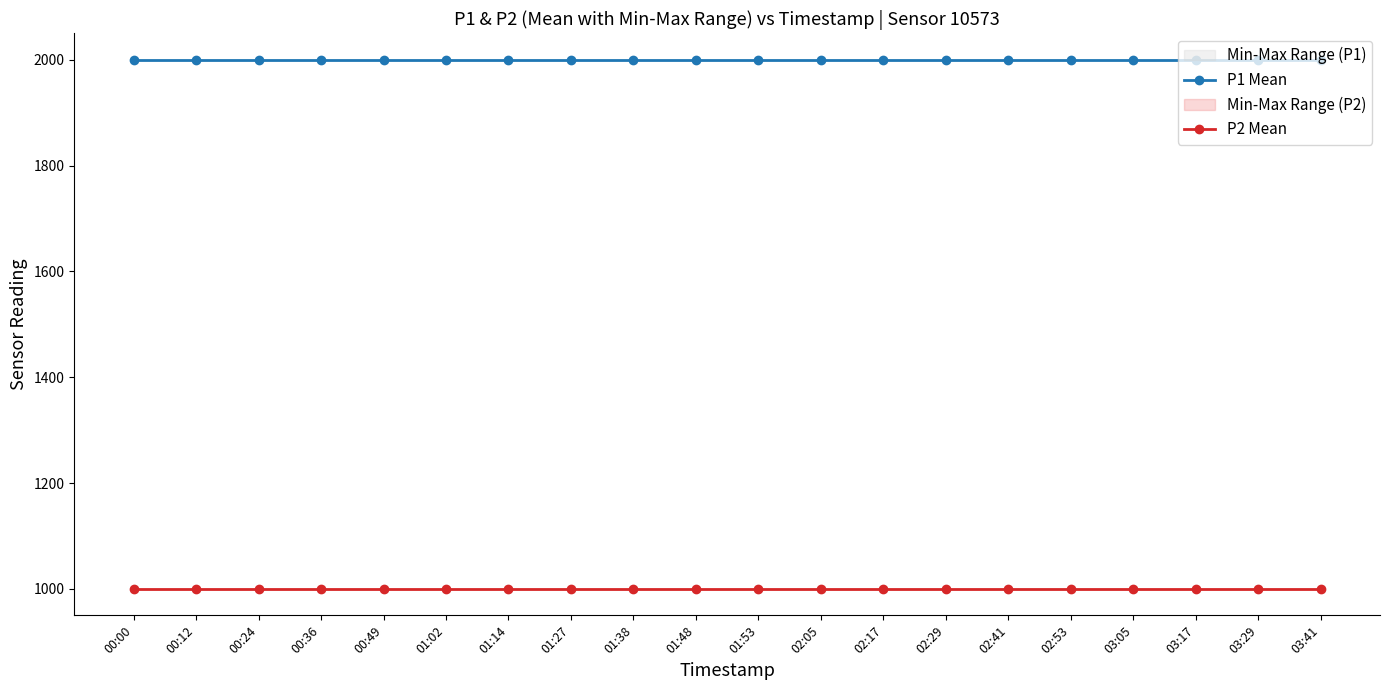

Read the P1 Mean value at 00:36.

1999.9